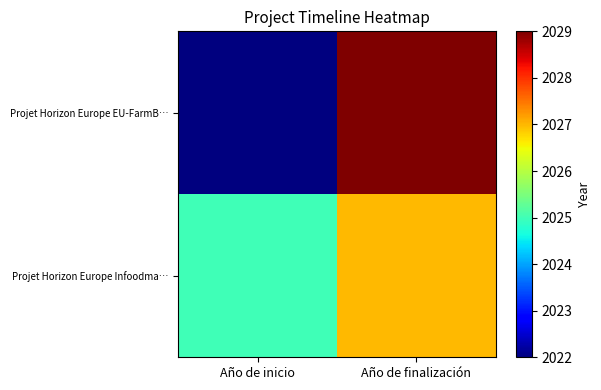

At how many categories does at least one series exceed 2026?

1